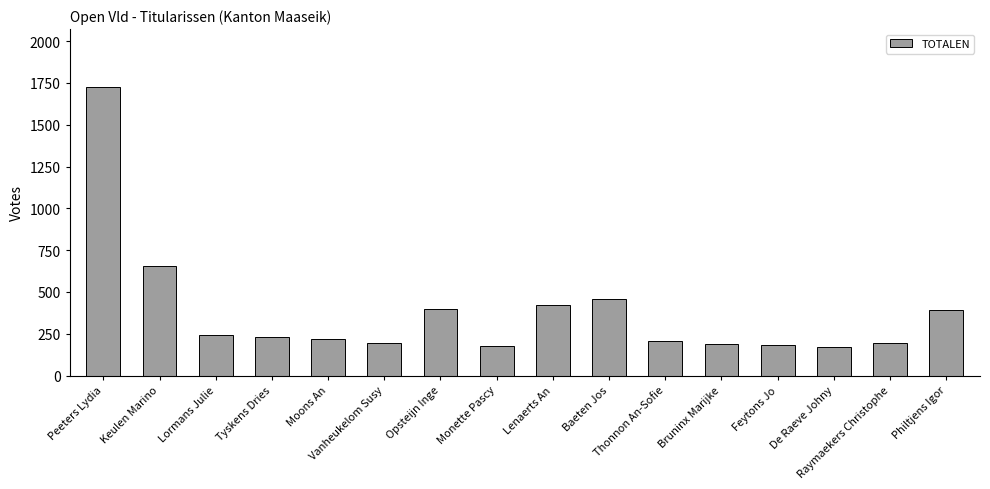

What is the sum of all values?

6059